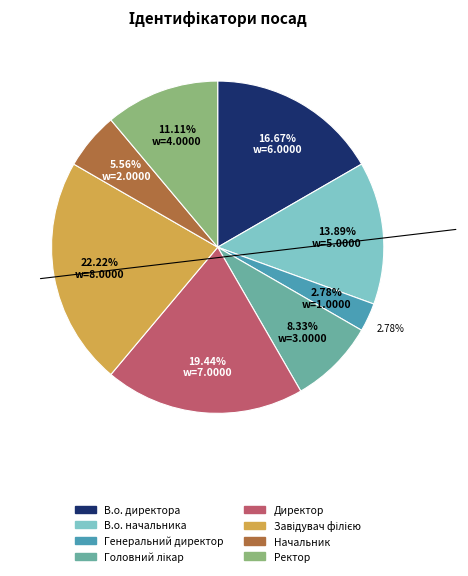

How many slices are in this pie chart?

8